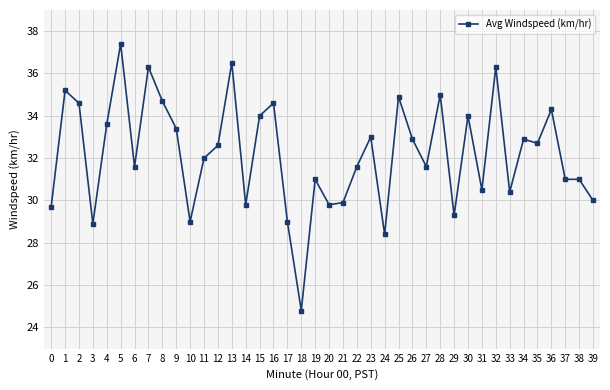

What is the difference between the maximum and second lowest values?

9.0